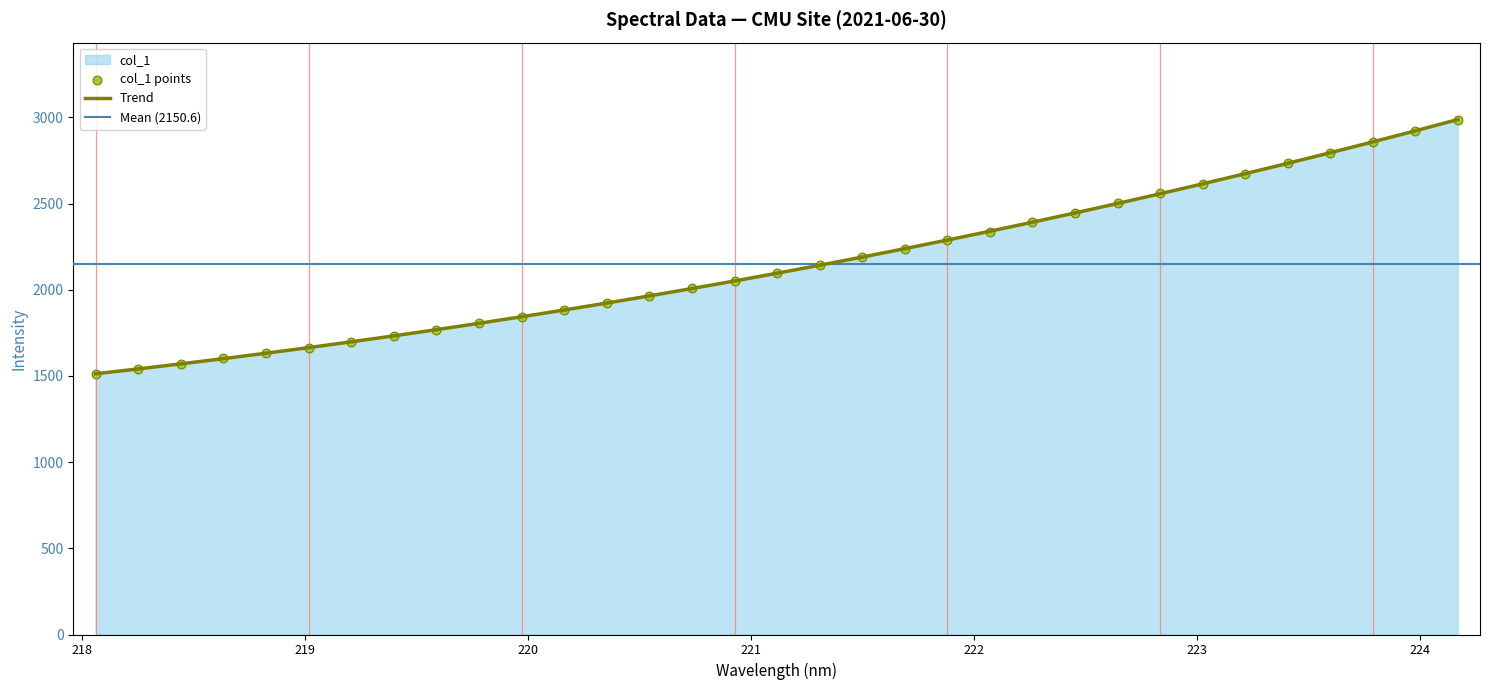

What is the maximum value for Trend?

2987.4